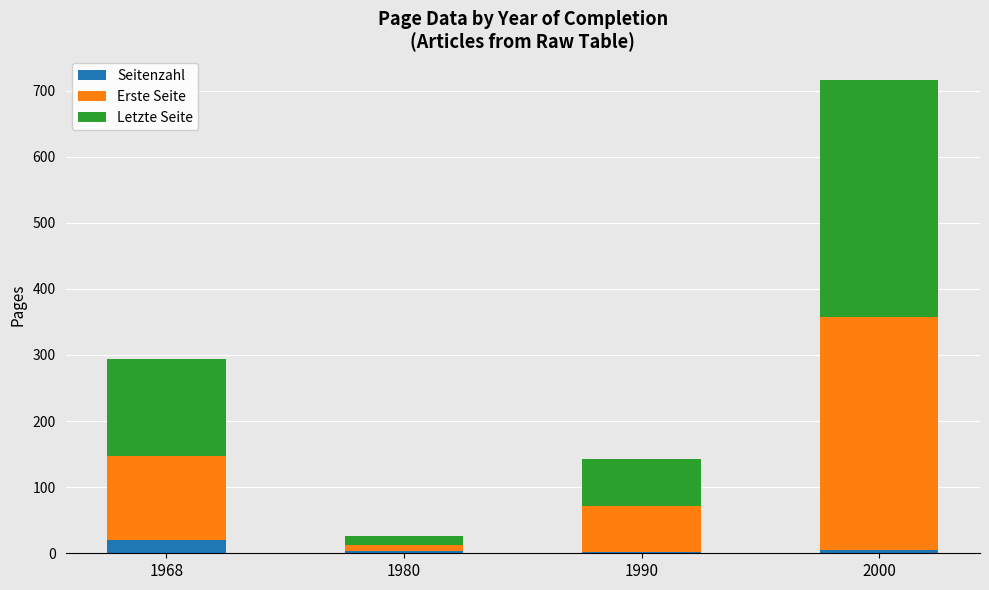

At which category is the sum across all series the highest?

2000